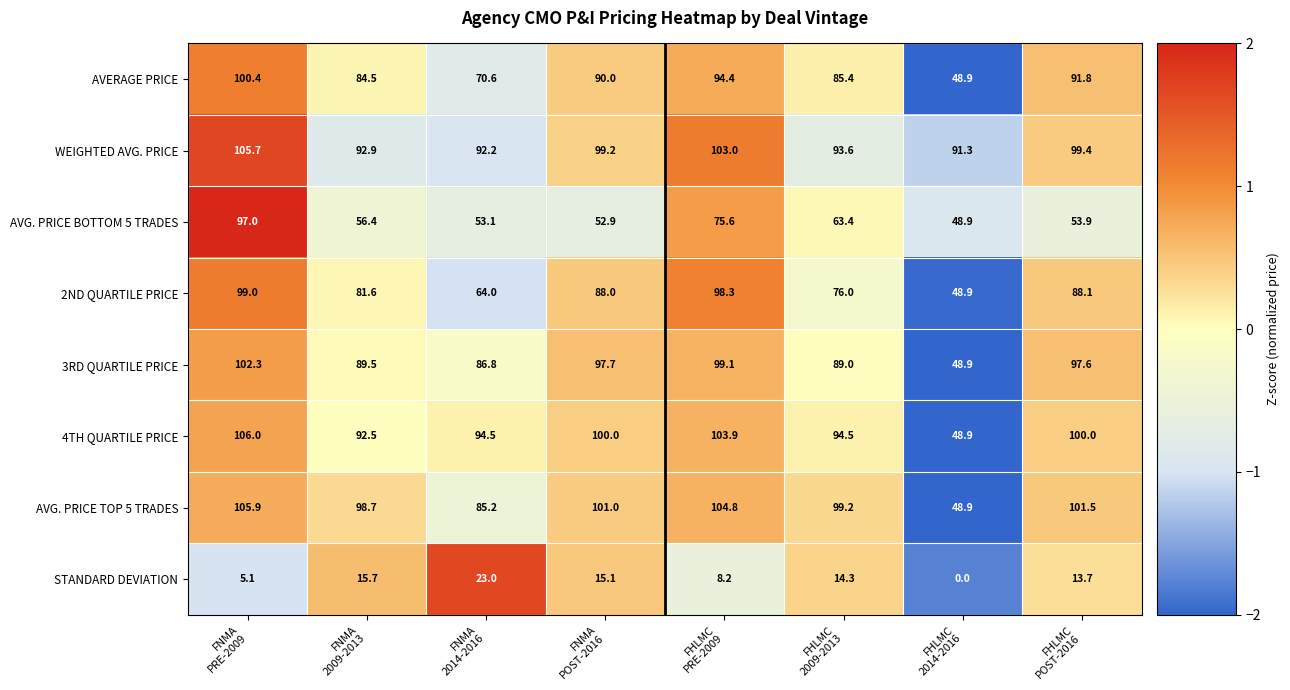

How many series are shown in this chart?

8